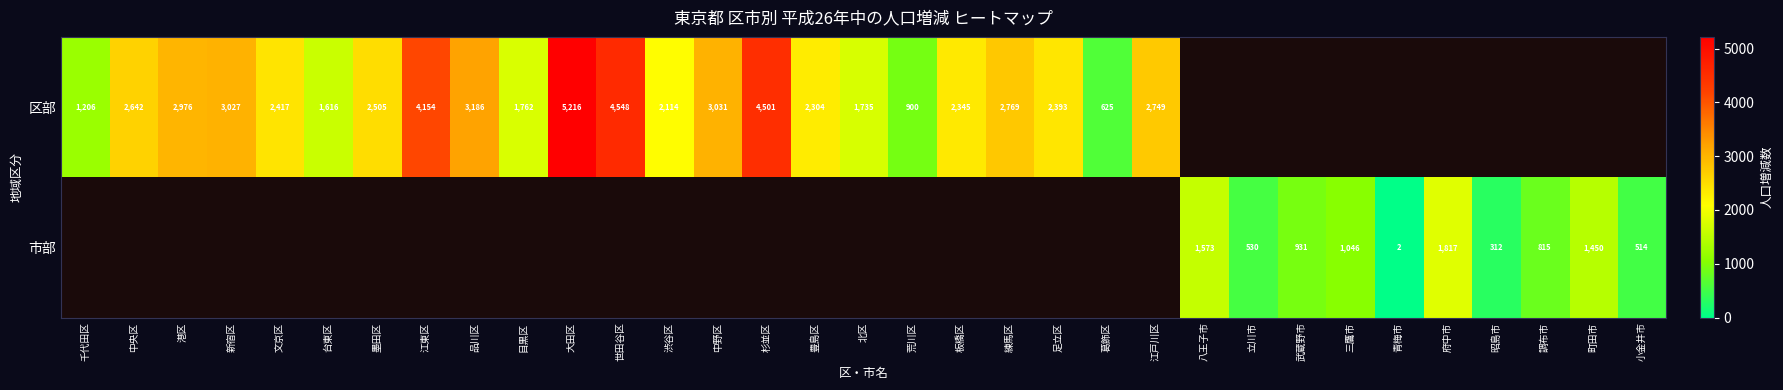

The value of 区部 at 品川区 is 1993. True or false?

False